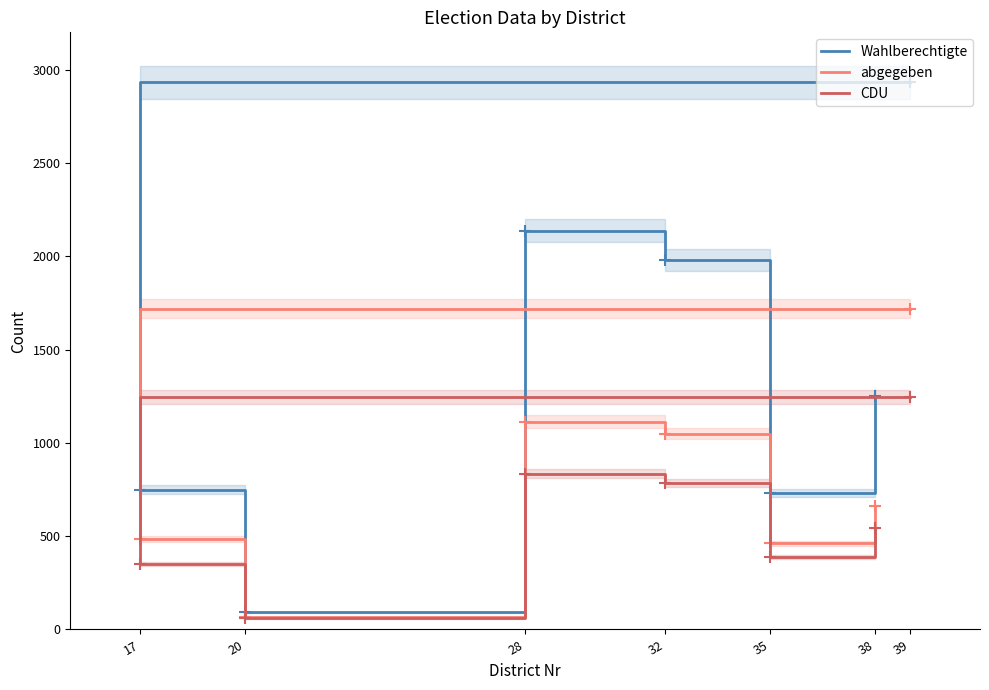

How many lines are shown in the chart?

3